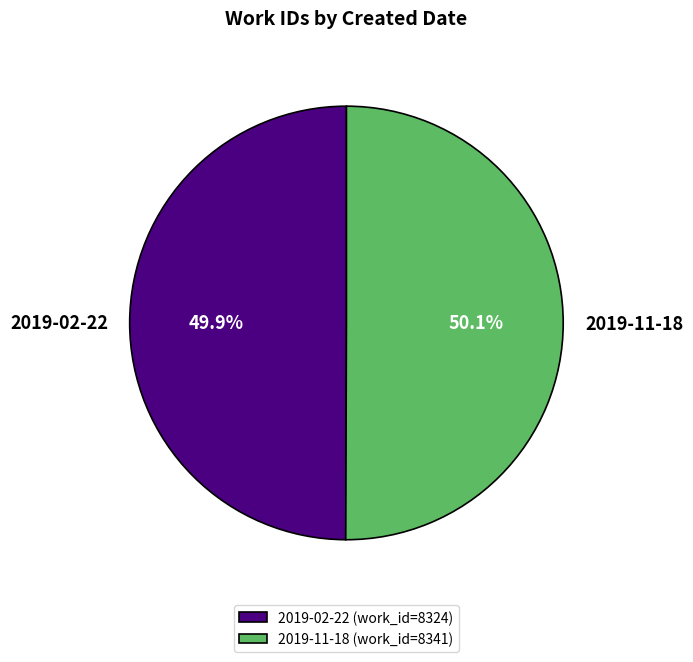

How many slices are in this pie chart?

2